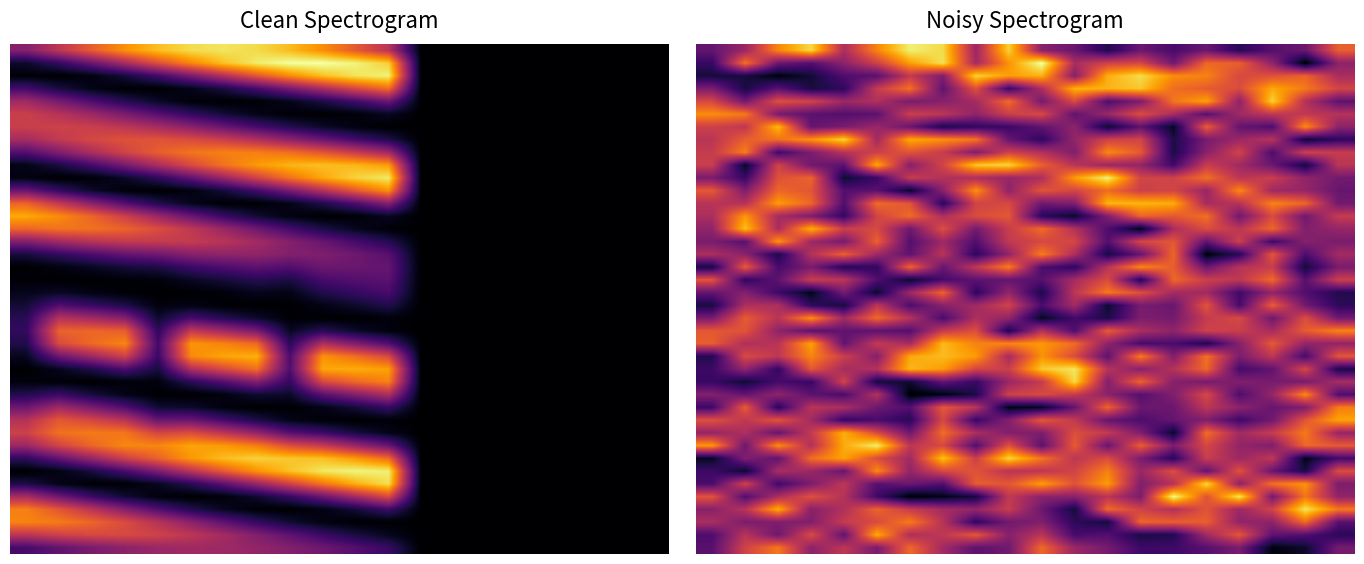

What is the smallest value displayed?

0.2